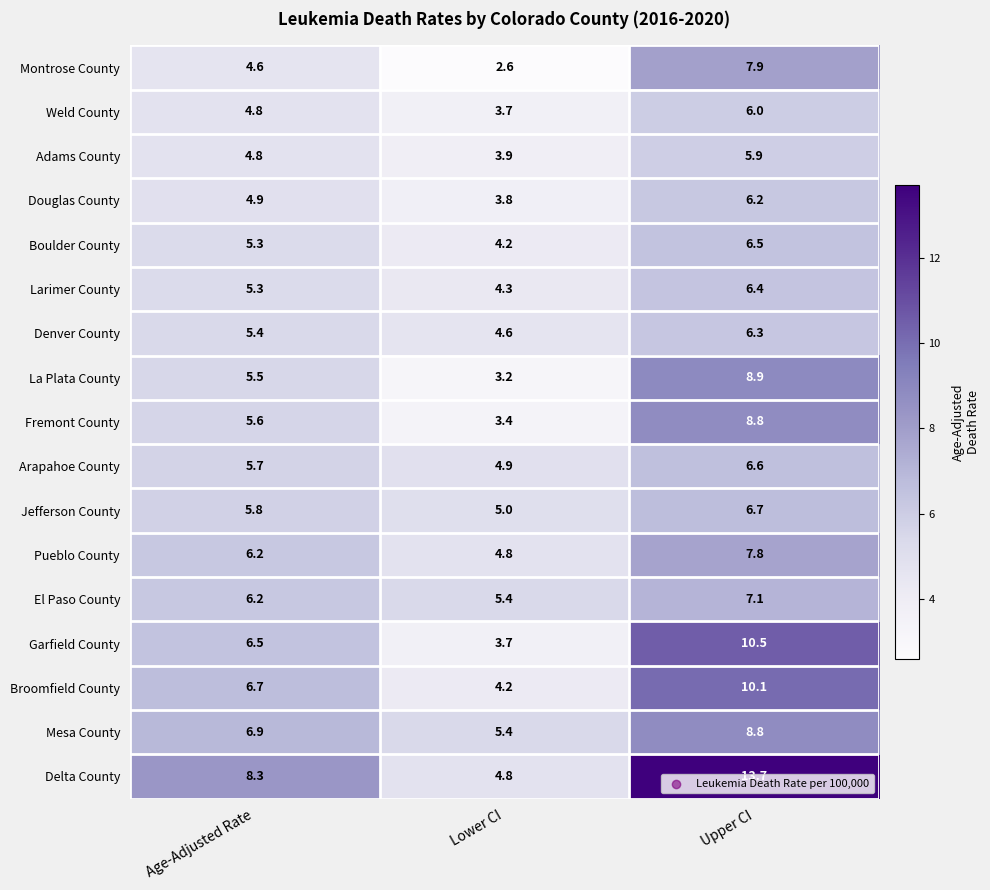

Is it true that Weld County equals 3.7 at Lower CI?

True